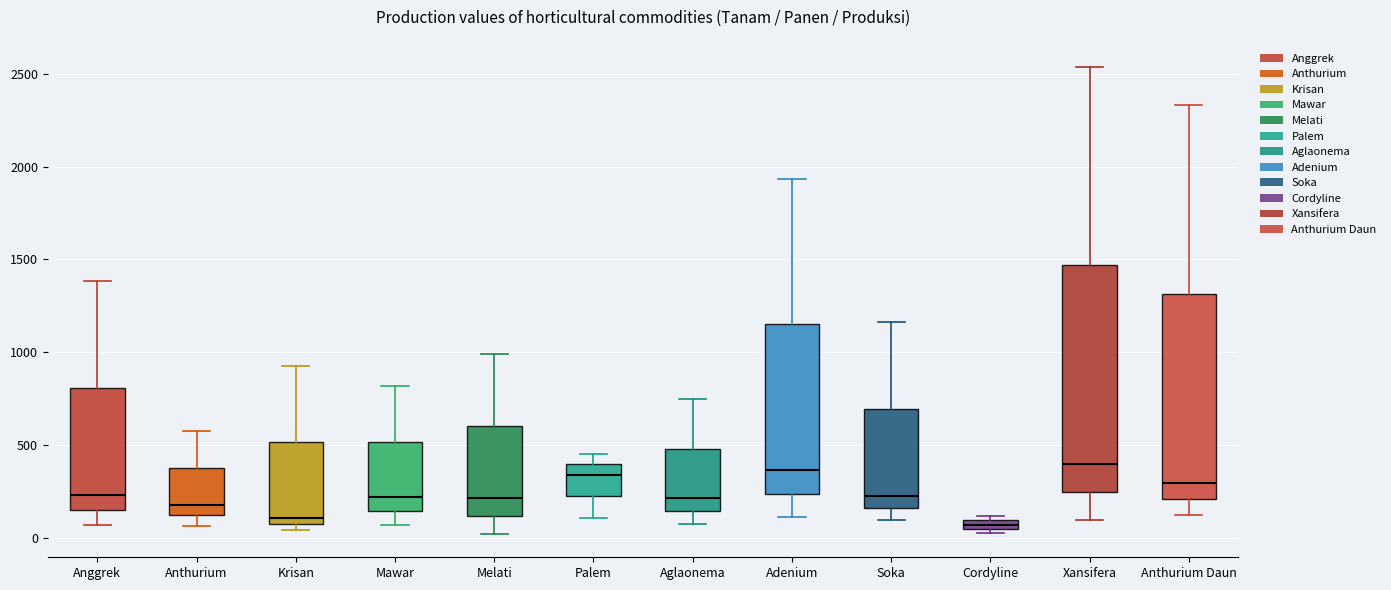

Where does the lower whisker of the box for Aglaonema end on the y-axis? The values are not printed on the chart, so give them approximately, as read against the axis.

100